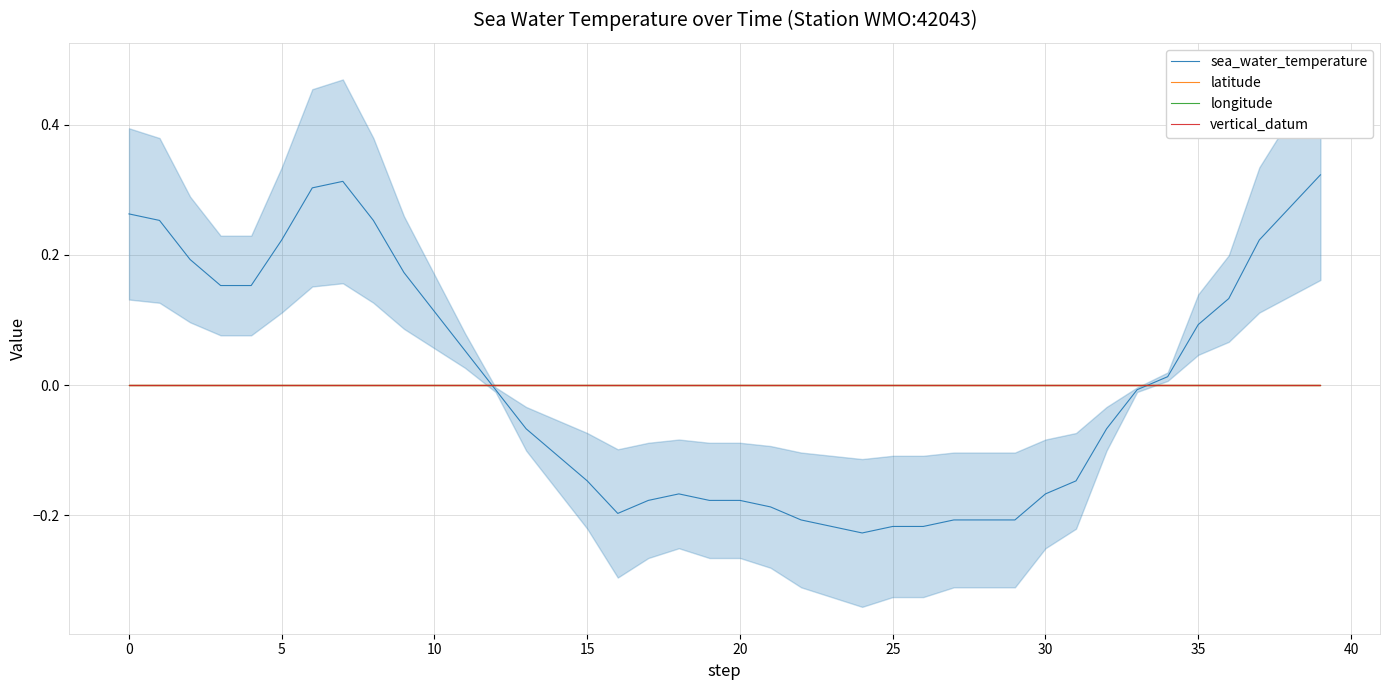

After their last crossing, which series has the higher values: sea_water_temperature or longitude?

sea_water_temperature